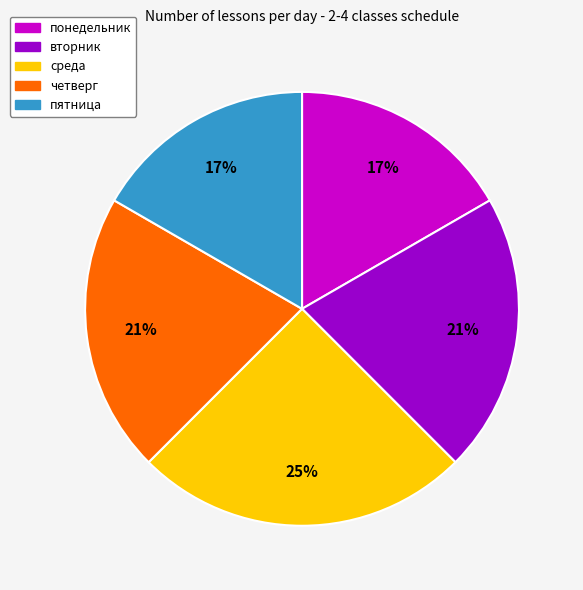

To the nearest percent, what portion does понедельник represent?

17%